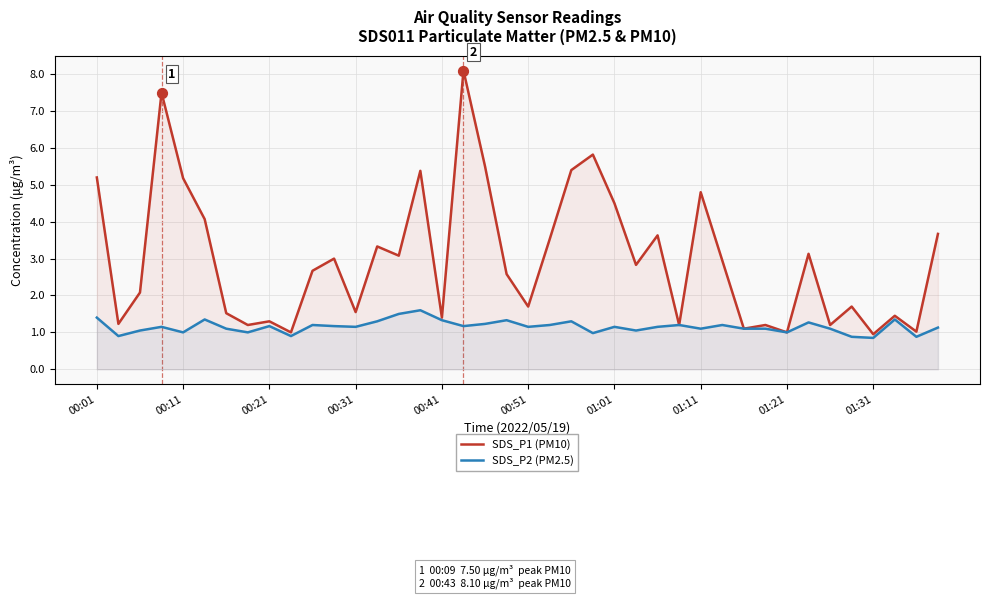

What are all the series names shown in the legend?

SDS_P1 (PM10), SDS_P2 (PM2.5)